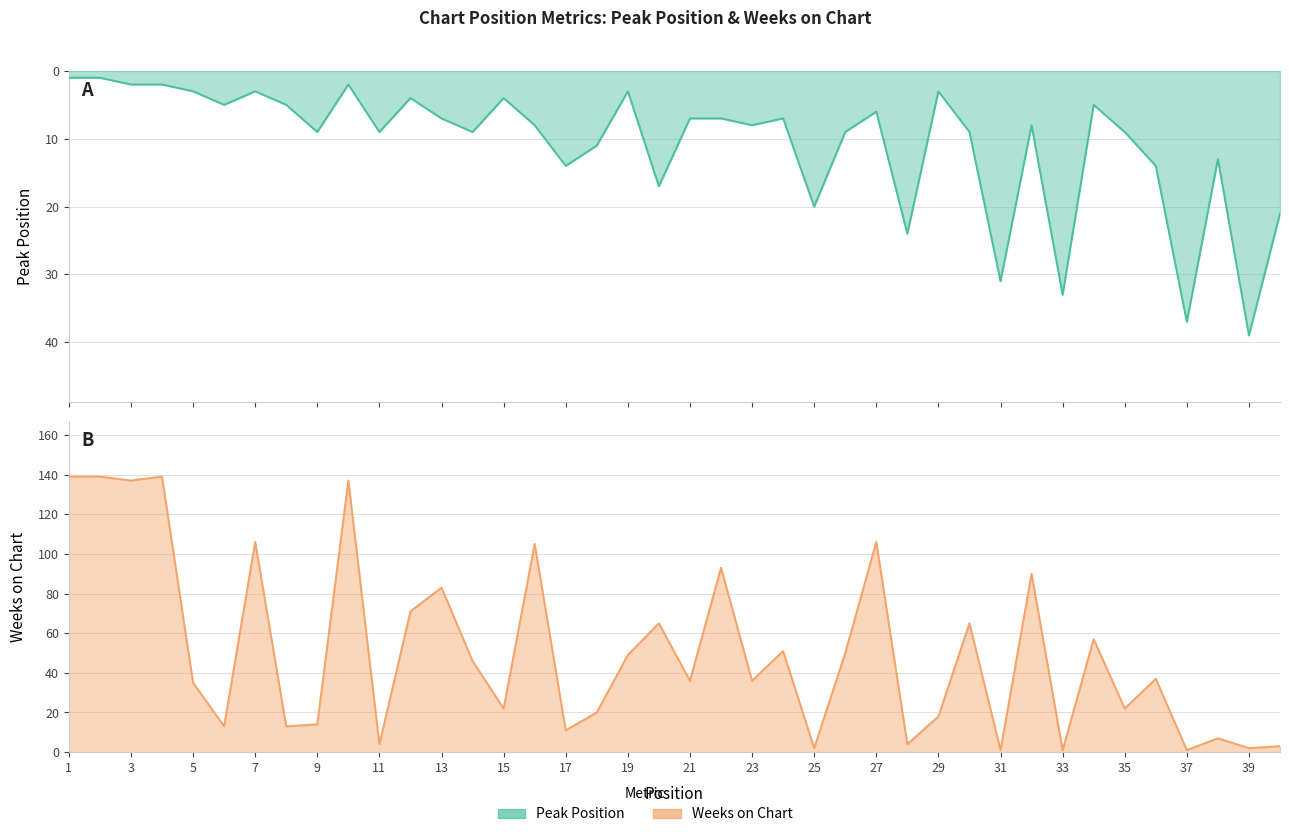

Which category has the highest value in the Weeks on Chart series?

1